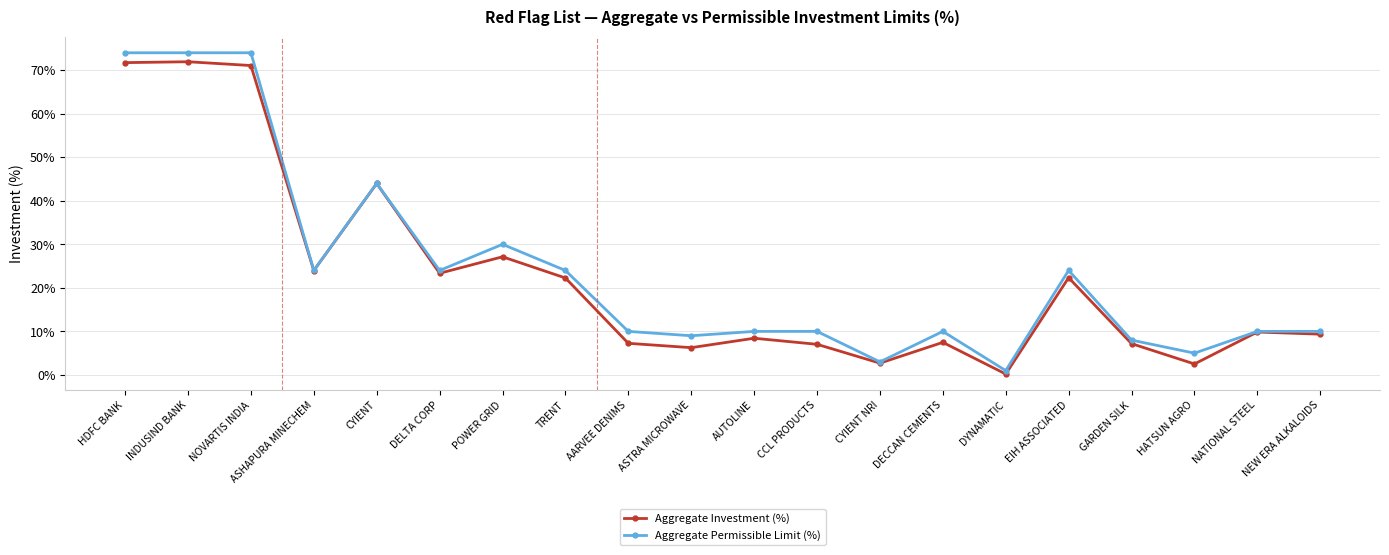

What is the label of the 6th point from the right?

DYNAMATIC